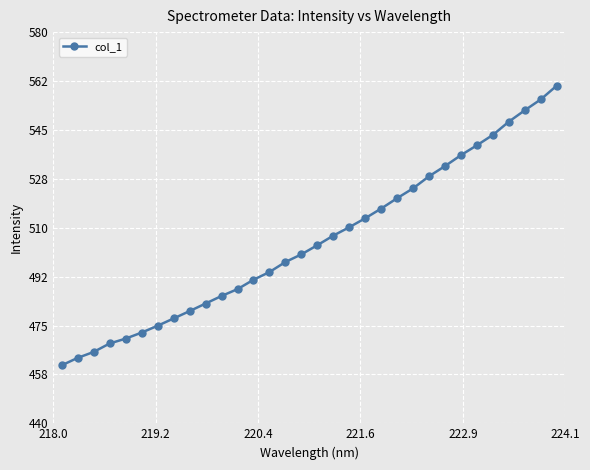

What is the value of the 23rd point from the left?

524.1